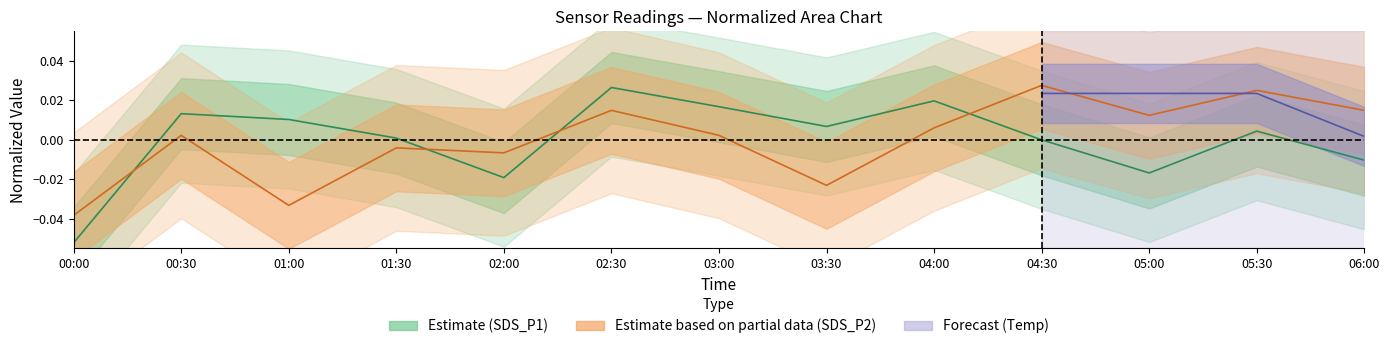

How many data points in SDS_P1 are above 0?

8